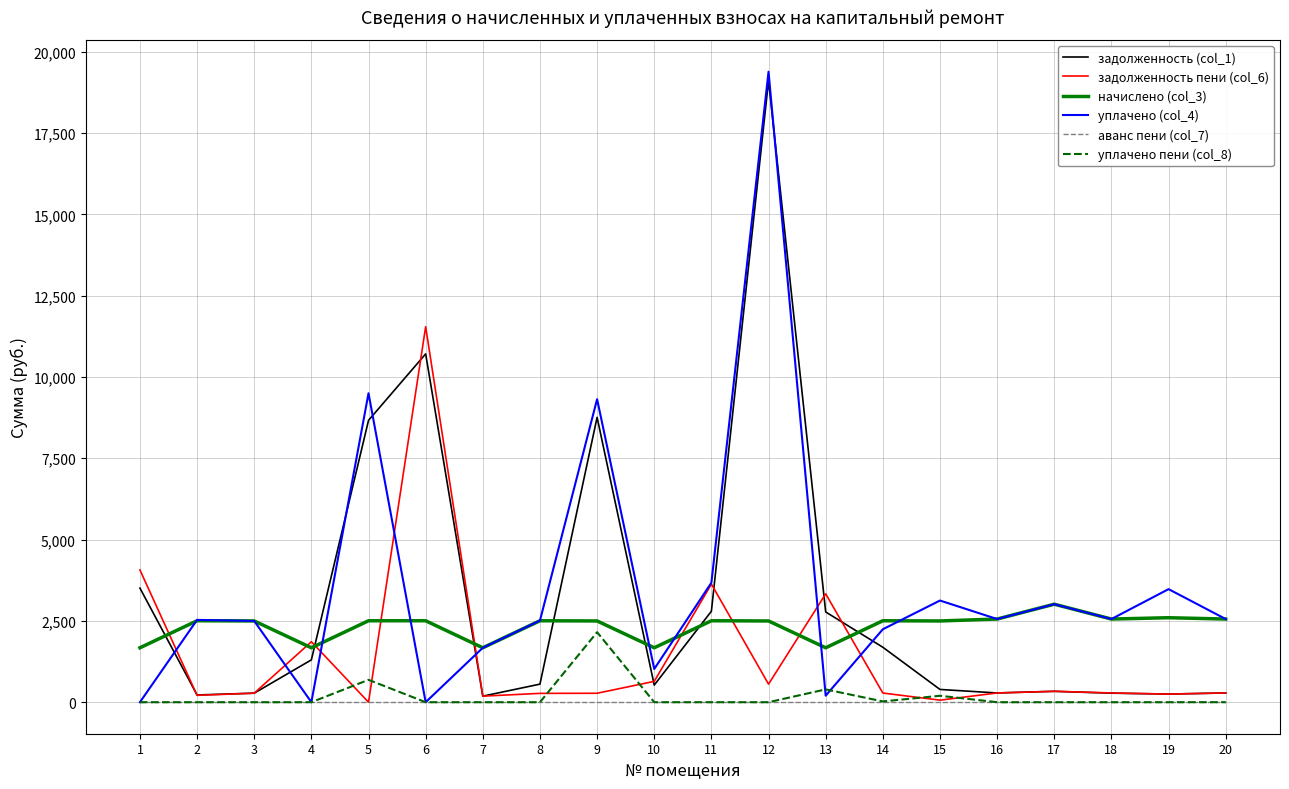

What is the difference between the second highest and minimum values in the уплачено (col_4) series?

9499.7